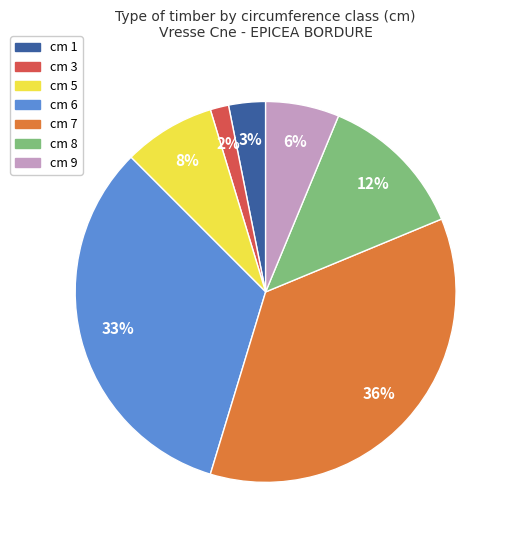

To the nearest percent, what percentage of the pie is cm 5?

8%